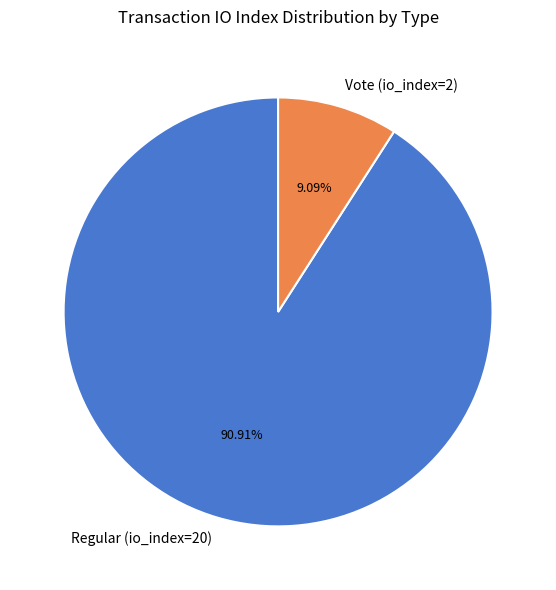

Is Vote (io_index=2) the majority of the pie?

No